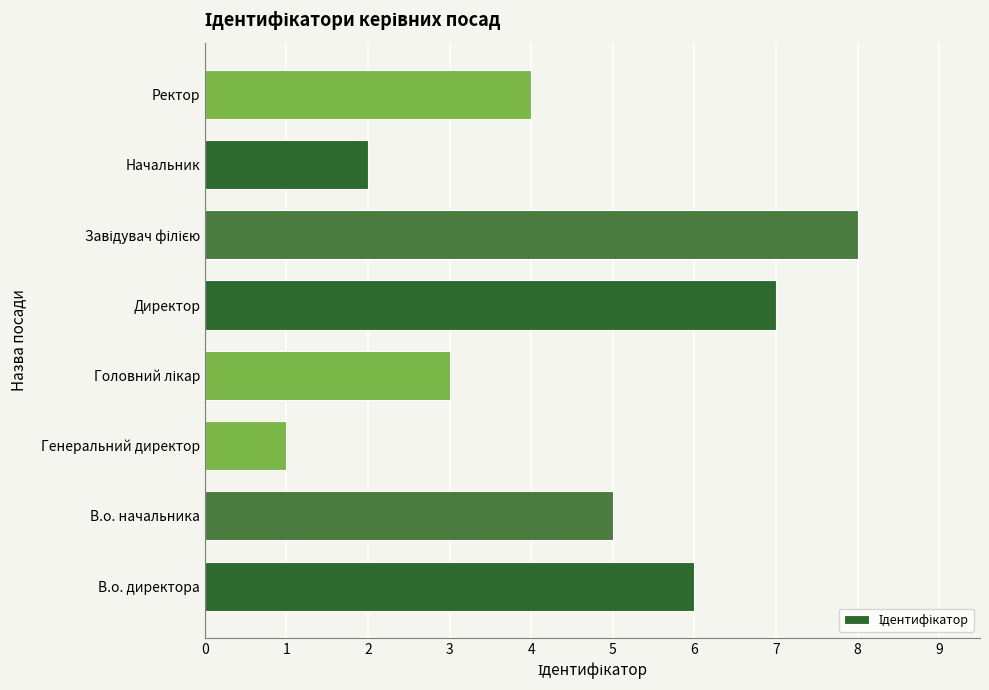

What is the difference between the maximum and minimum values?

7